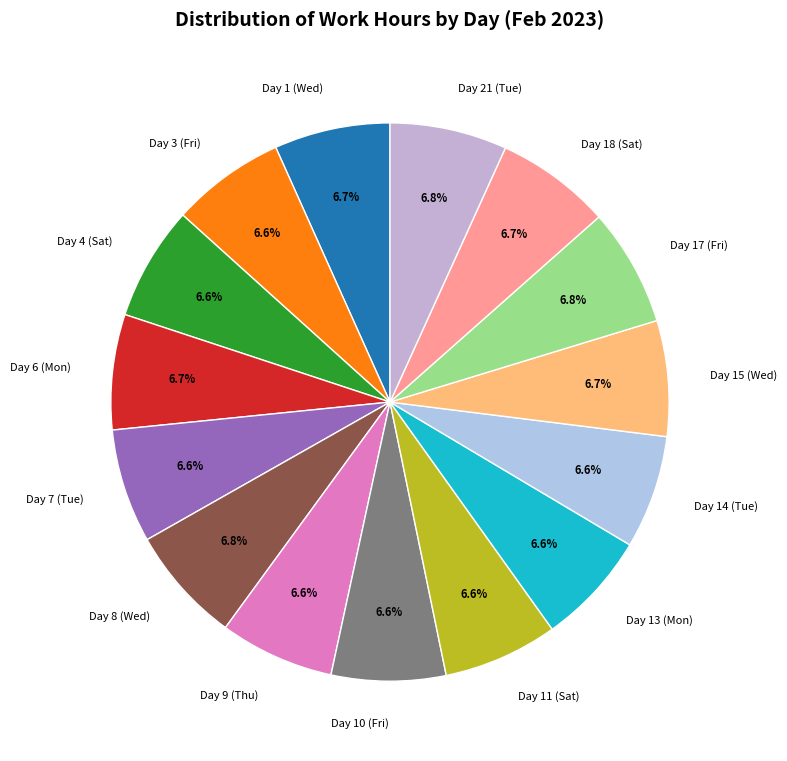

What is the ratio of the value at Day 7 (Tue) to the value at Day 1 (Wed)?

1.0